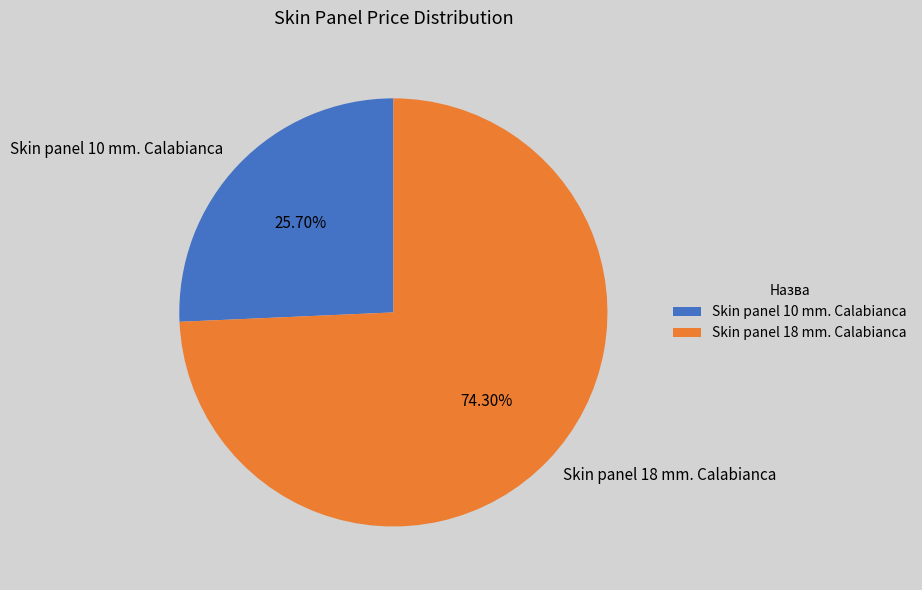

Which has a higher value, Skin panel 18 mm. Calabianca or Skin panel 10 mm. Calabianca?

Skin panel 18 mm. Calabianca